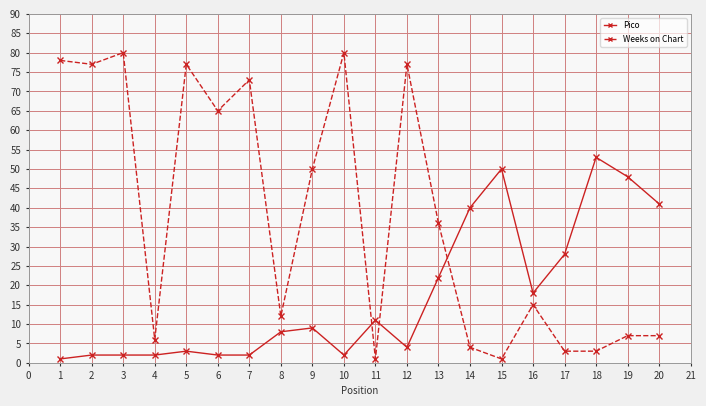

List the series in order of their peak value, highest first.

Weeks on Chart, Pico